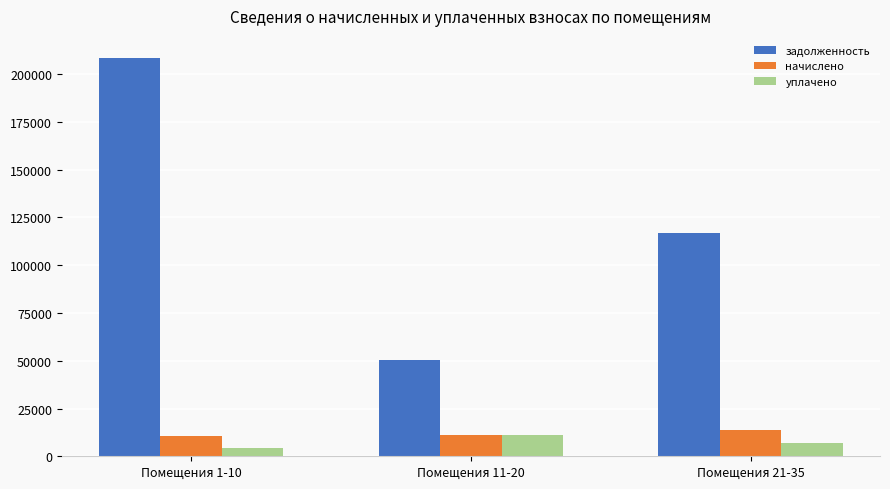

Is the value of уплачено at Помещения 1-10 greater than the value of задолженность at Помещения 11-20?

No